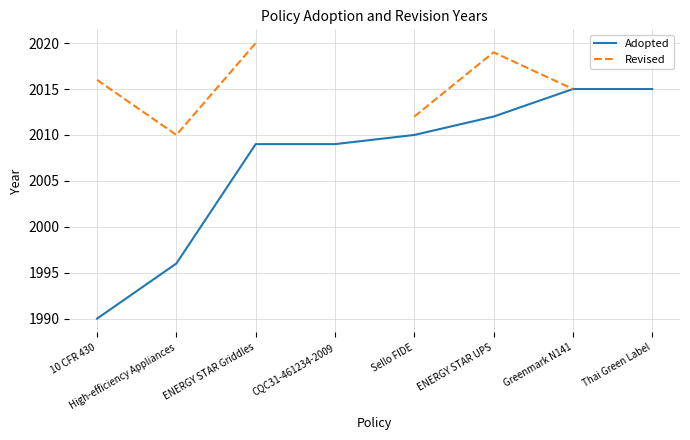

Which series has the largest range (max minus min)?

Adopted